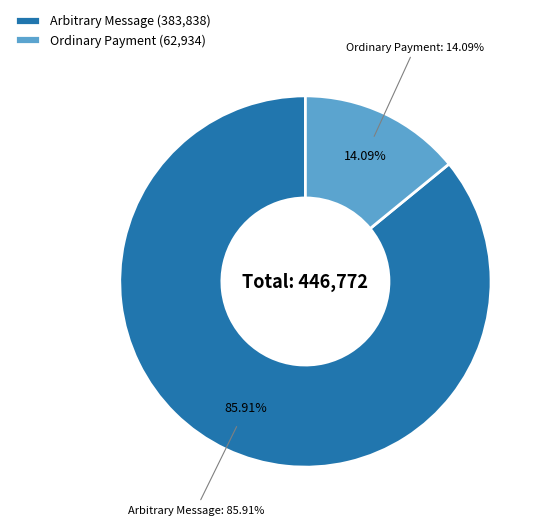

Does 383838 account for over 50% of the chart?

Yes